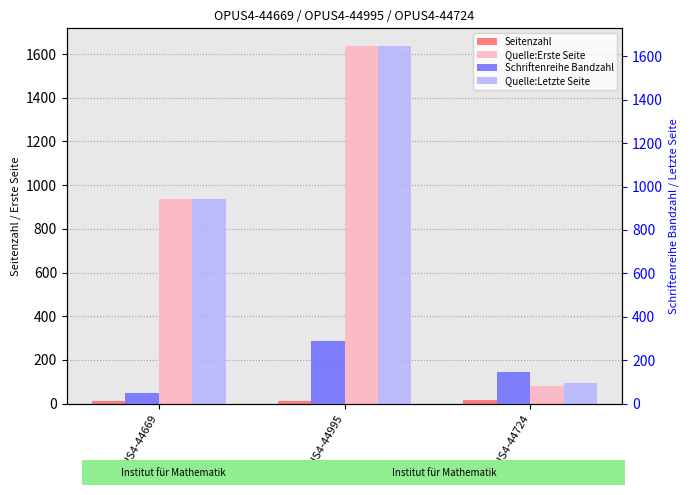

Which series has the largest total across all categories?

Quelle:Letzte Seite